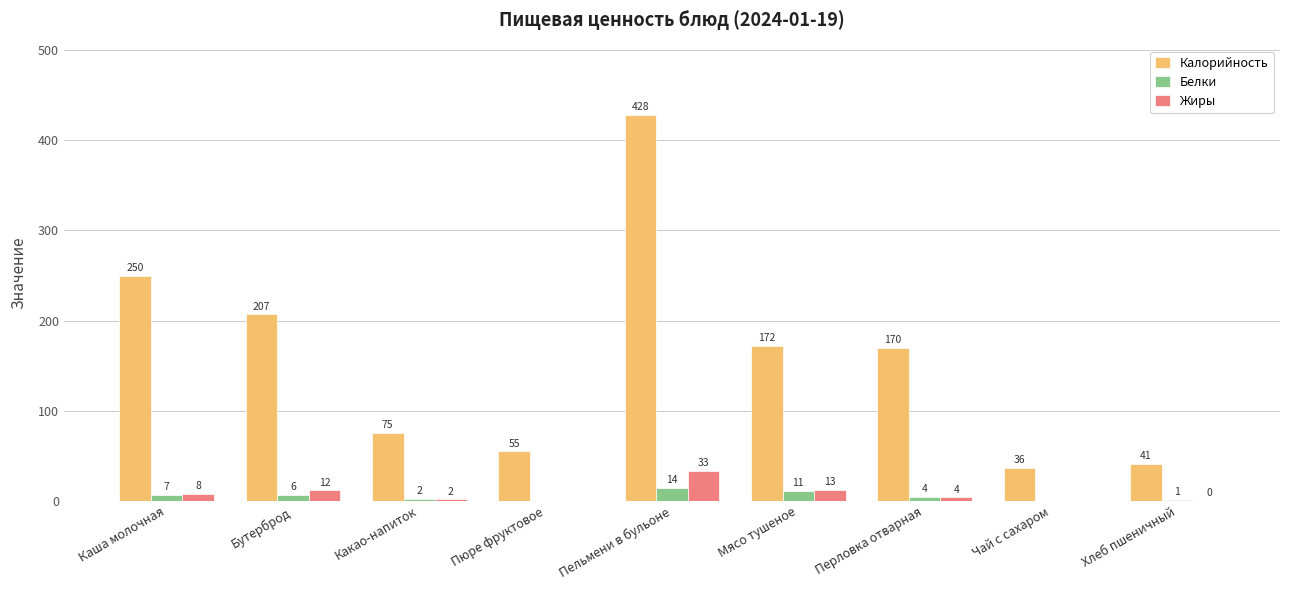

At which label does Калорийность reach its minimum?

Чай с сахаром